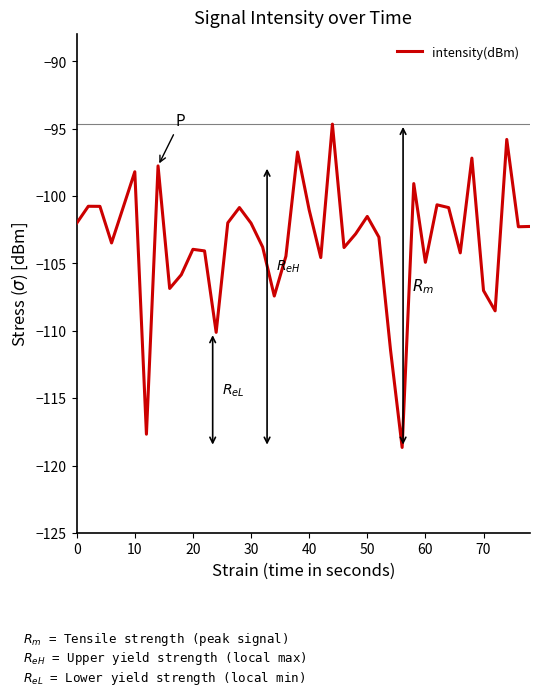

How many interior local peaks (higher than both neighbors) does the data have?

12